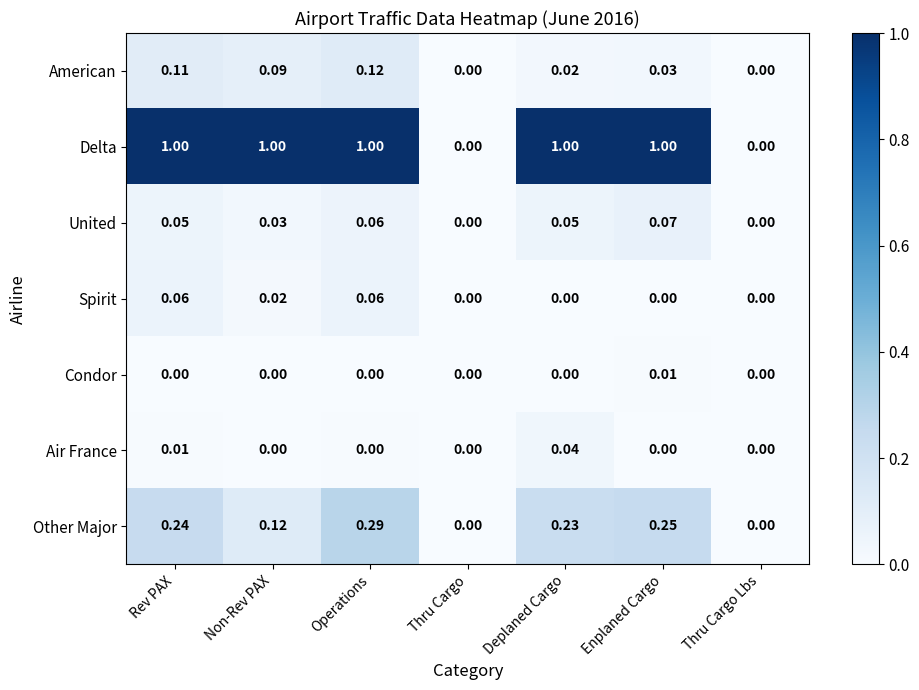

List the series in order of their peak value, highest first.

Delta, Other Major, American, United, Spirit, Air France, Condor